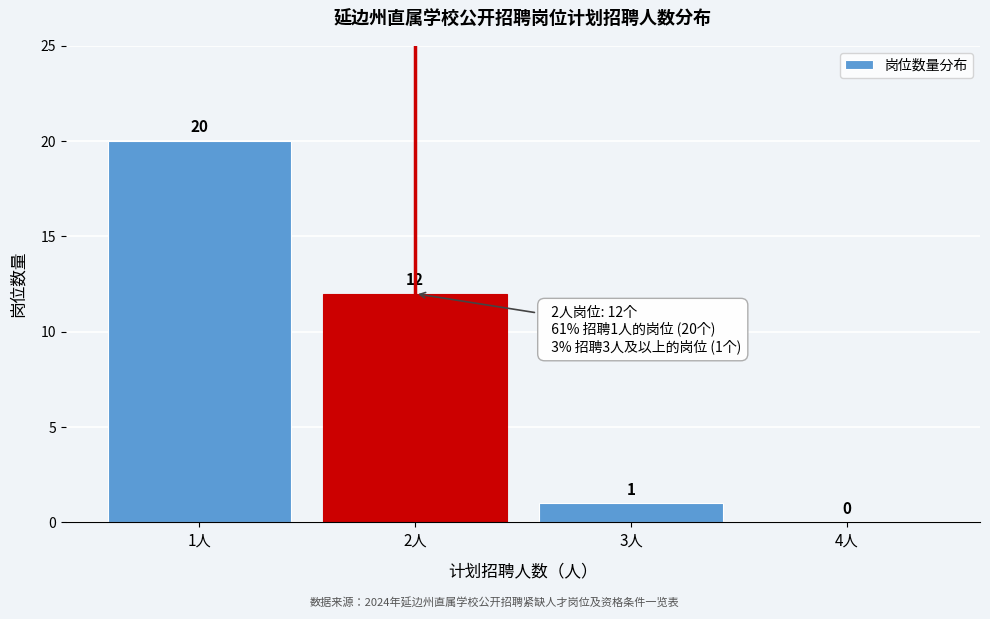

Reading left to right, list every bar in this chart as the range it spans on the x-axis followed by its height.

0.5 to 1.5: 20
1.5 to 2.5: 12
2.5 to 3.5: 1
3.5 to 4.5: 0